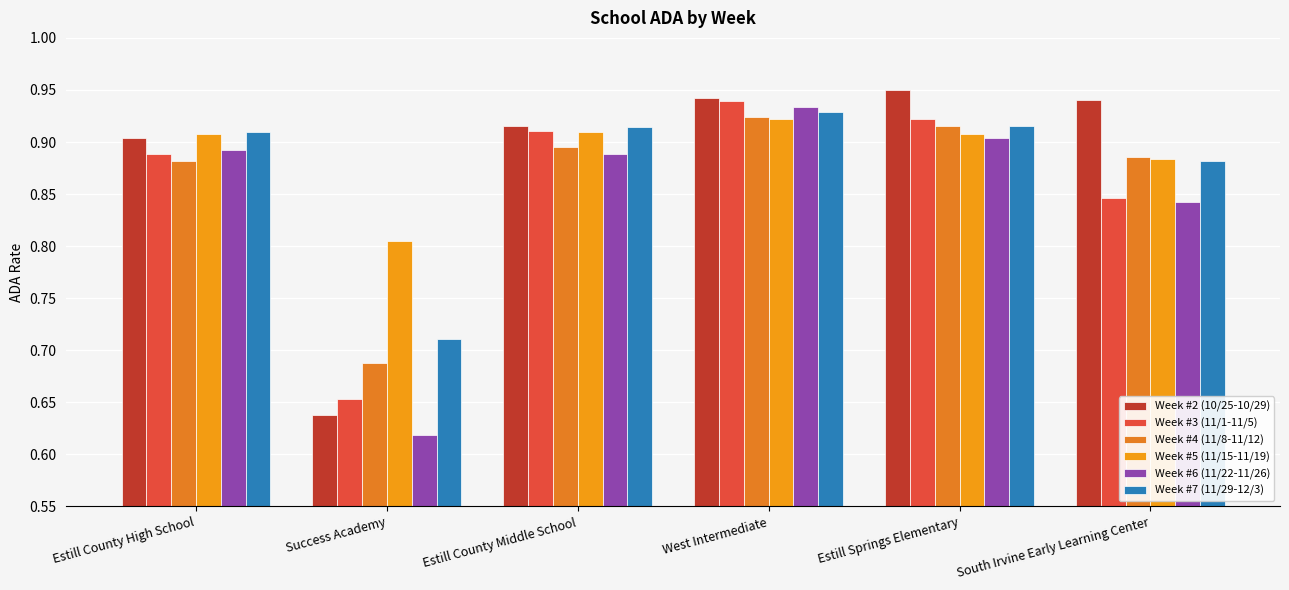

How many categories are shown in the chart?

6